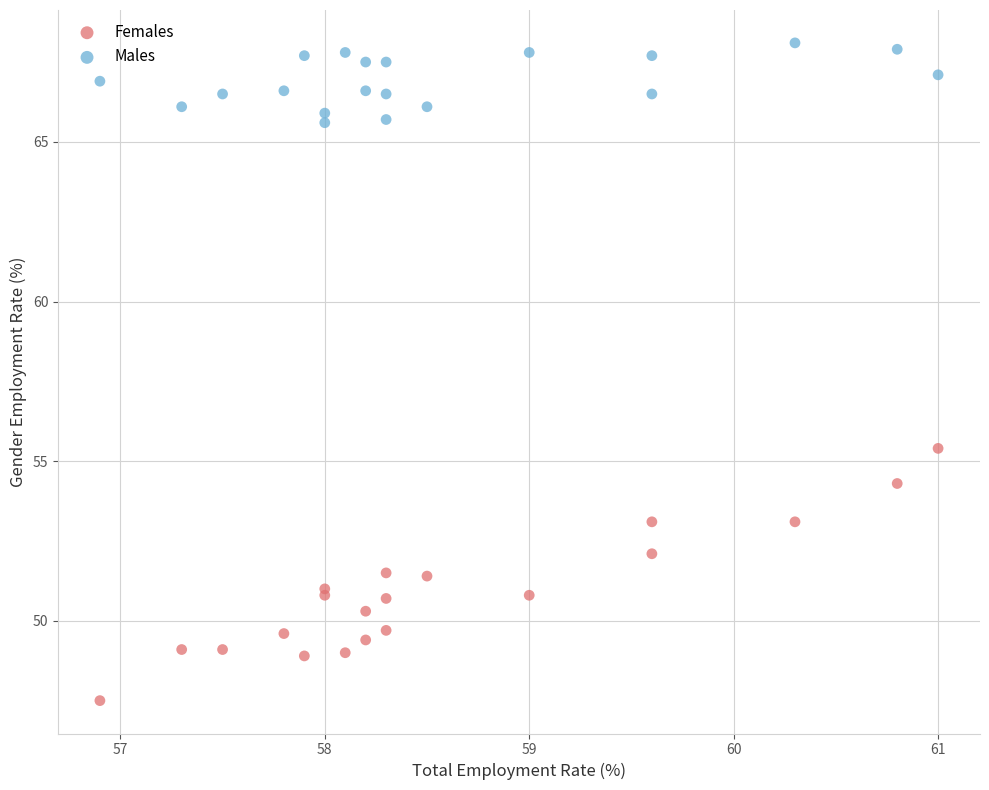

Which series has the largest Y range (max minus min)?

Females